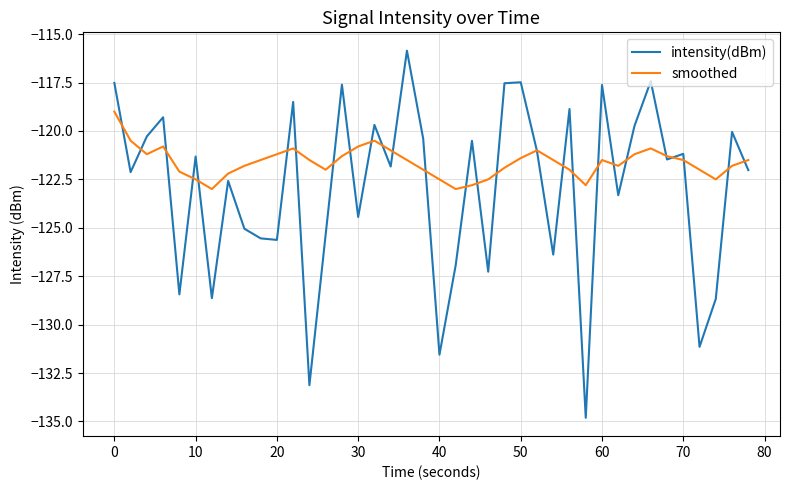

Which series has the largest range (max minus min)?

intensity(dBm)